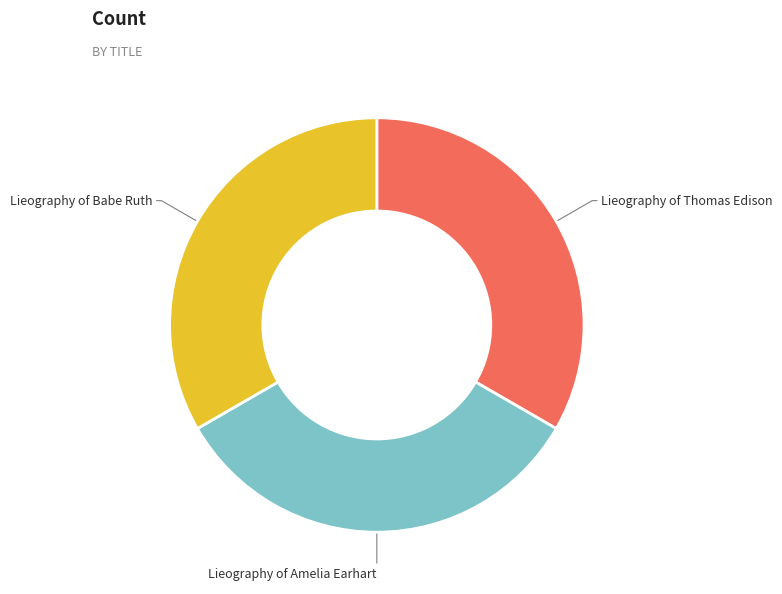

Do Lieography of Thomas Edison and Lieography of Babe Ruth together represent more than half of the pie?

Yes